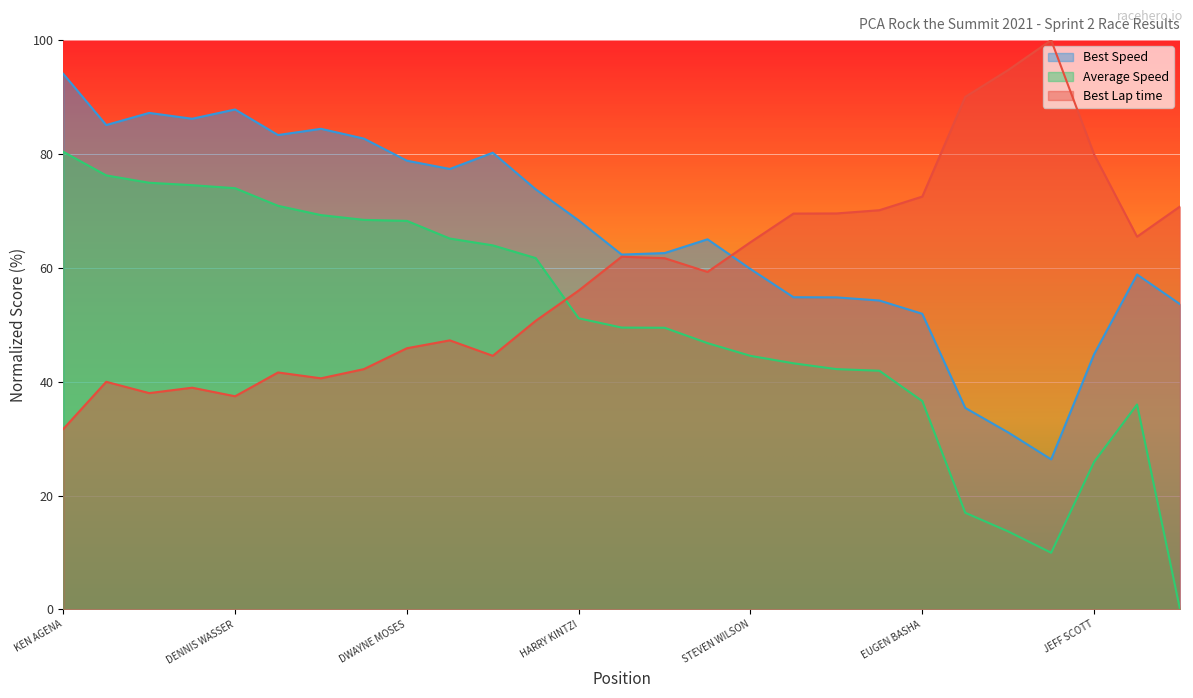

In Best Lap time, how many points are higher than both neighbors (excluding endpoints)?

6